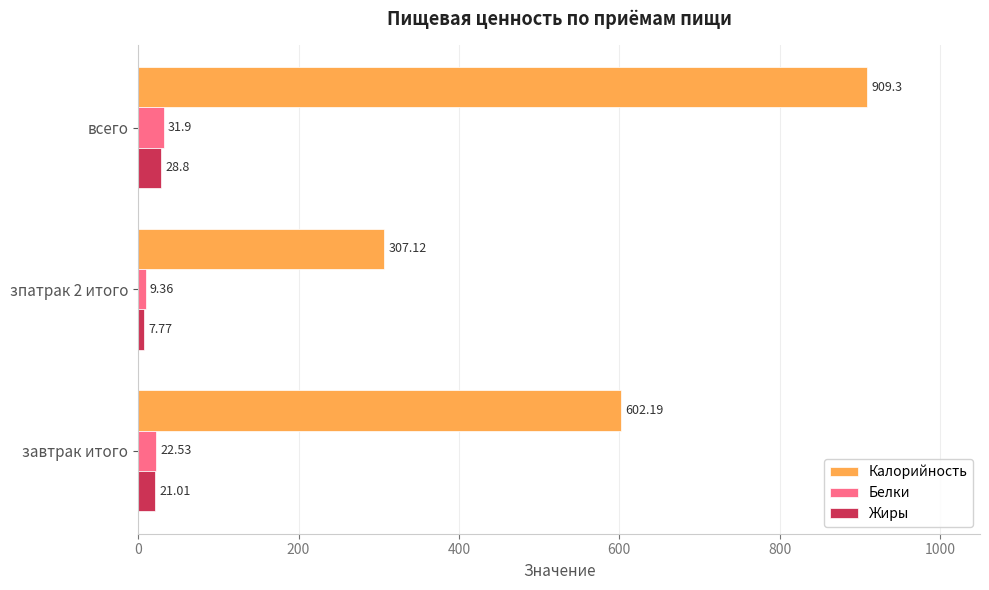

Between зпатрак 2 итого and всего, which series saw the biggest shift?

Калорийность